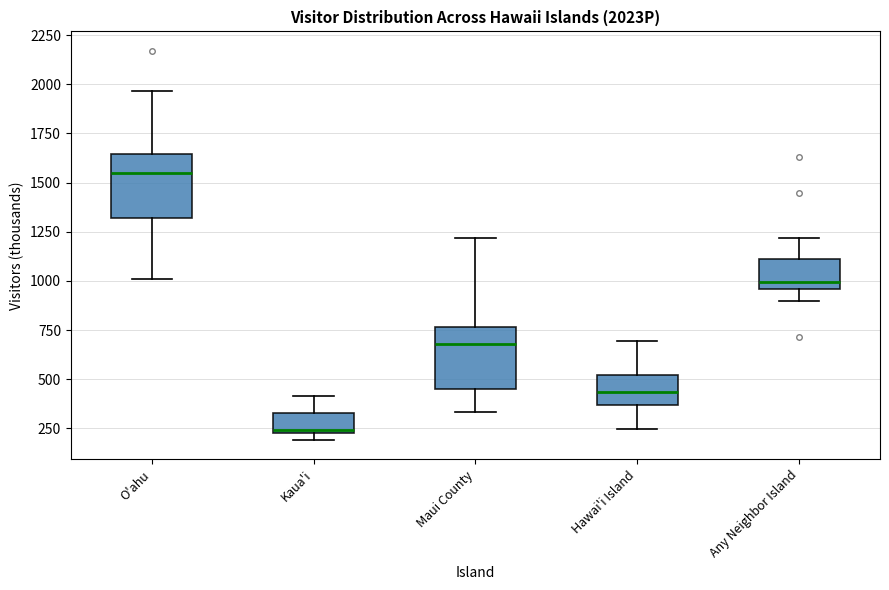

Reading left to right, transcribe this box plot: for each box, give where its median line is, the range the box spans, and where its two whiskers end, as read against the y-axis. The values are not printed on the chart, so give them approximately, as read against the axis.

O'ahu: median 1550, box 1300 to 1650, whiskers 1000 to 1950
Kaua'i: median 250, box 250 to 350, whiskers 200 to 400
Maui County: median 700, box 450 to 750, whiskers 350 to 1200
Hawai'i Island: median 450, box 350 to 500, whiskers 250 to 700
Any Neighbor Island: median 1000, box 950 to 1100, whiskers 900 to 1200